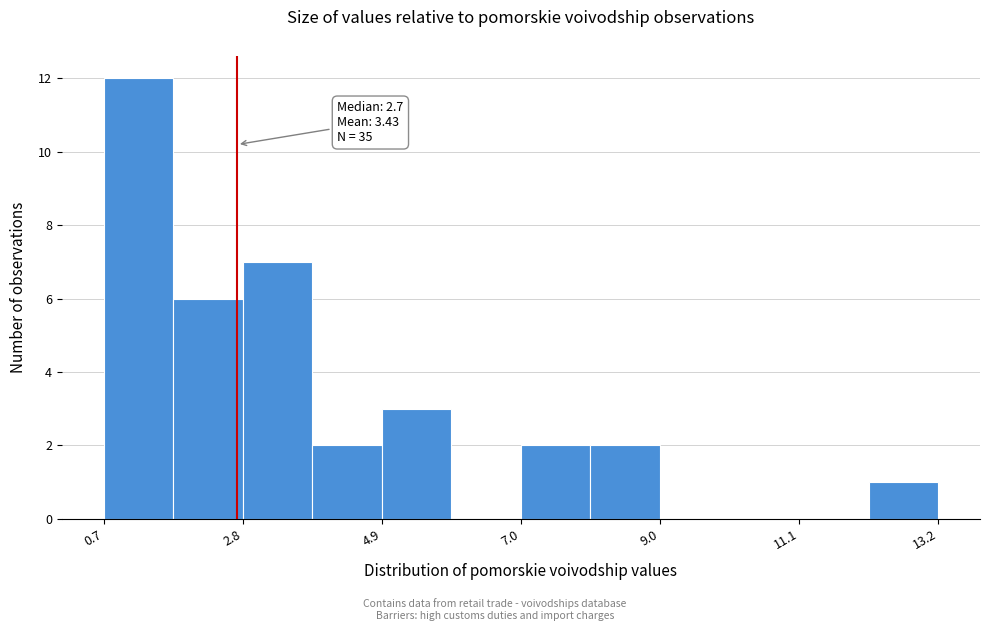

Read against the x-axis, roughly where is the centre of the tallest bar?

1.0